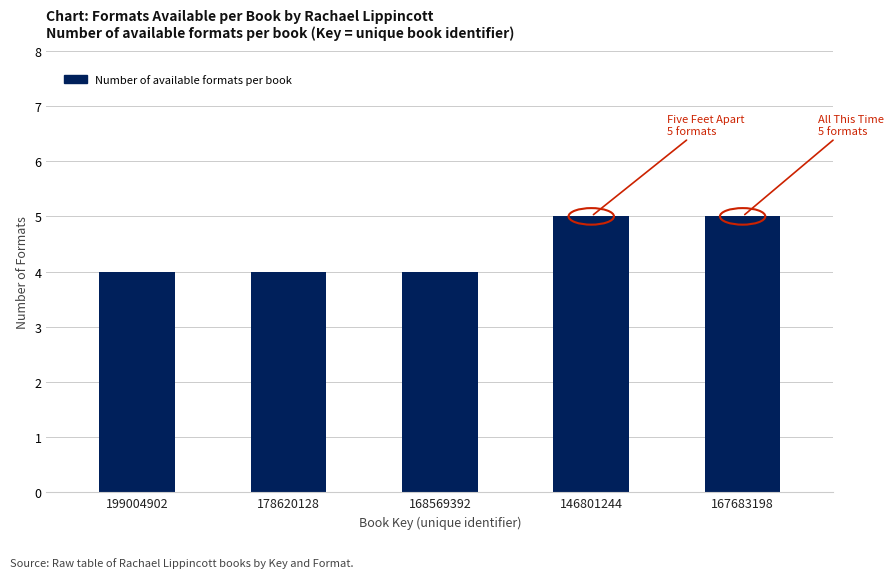

Reading right to left, extract all data points from this chart.

167683198=5	146801244=5	168569392=4	178620128=4	199004902=4